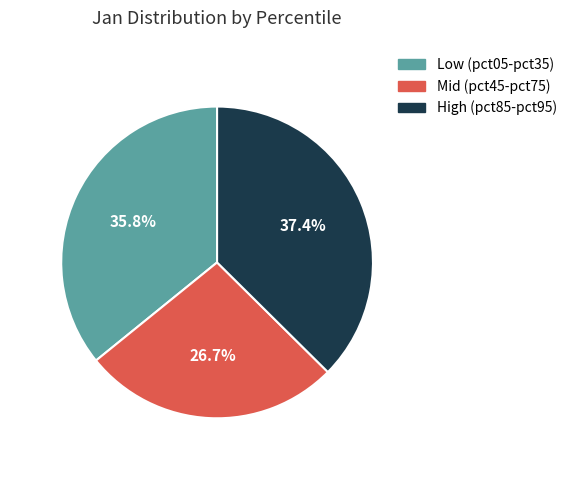

What is the total percentage of Low (pct05-pct35) and Mid (pct45-pct75)?

62.6%